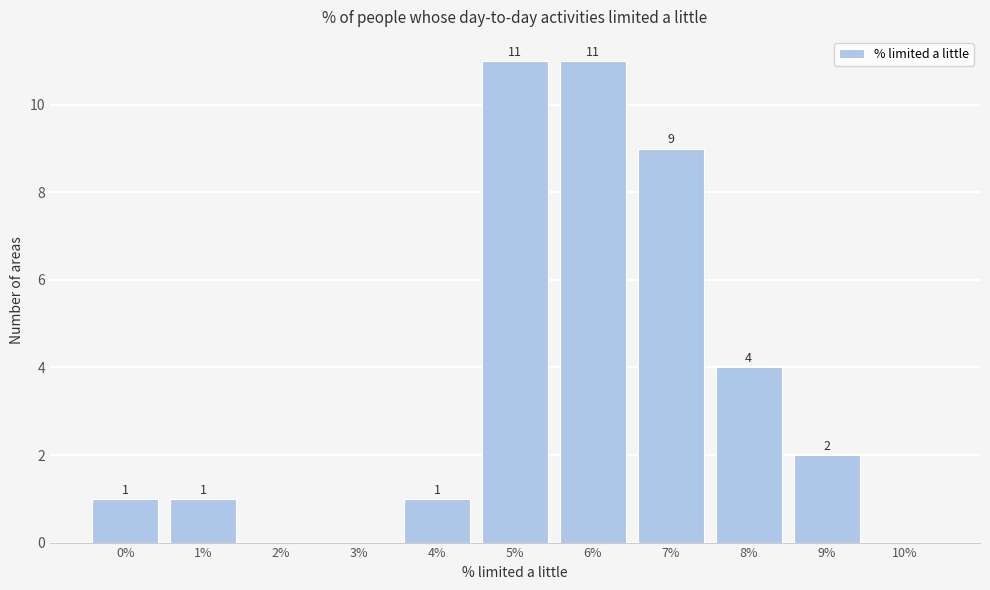

Reading left to right, extract all data points from this chart.

0%=1	1%=1	2%=0	3%=0	4%=1	5%=11	6%=11	7%=9	8%=4	9%=2	10%=0